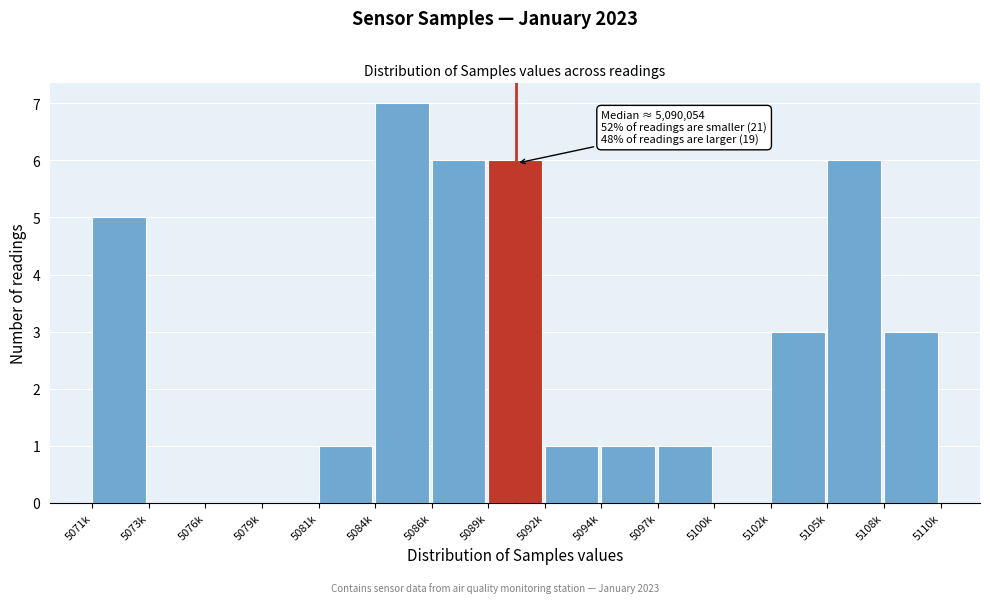

Reading left to right, list all the values displayed in this chart.

5071k=5	5073k=0	5076k=0	5079k=0	5081k=1	5084k=7	5086k=6	5089k=6	5092k=1	5094k=1	5097k=1	5100k=0	5102k=3	5105k=6	5108k=3